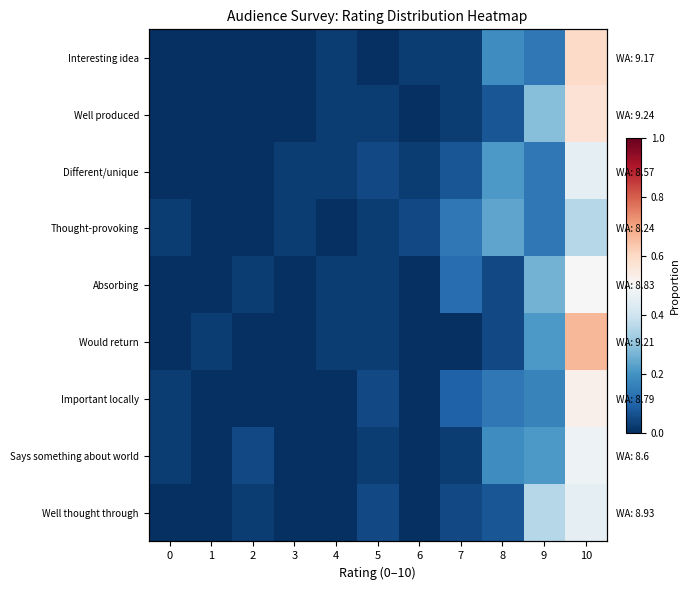

Between 5 and 9, which is larger?

9